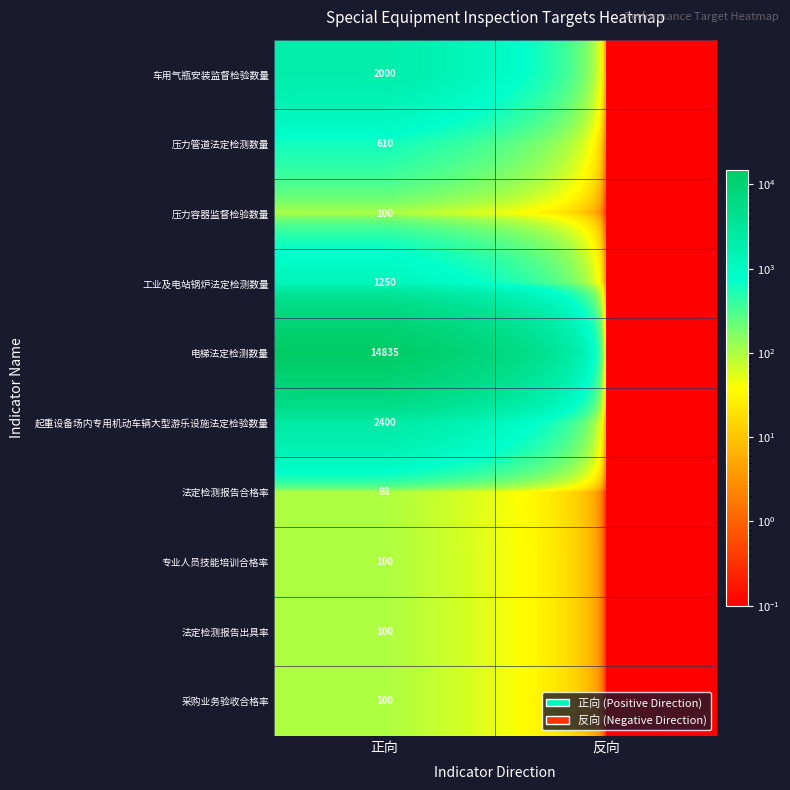

What is the total value across all series at 正向?

21593.0